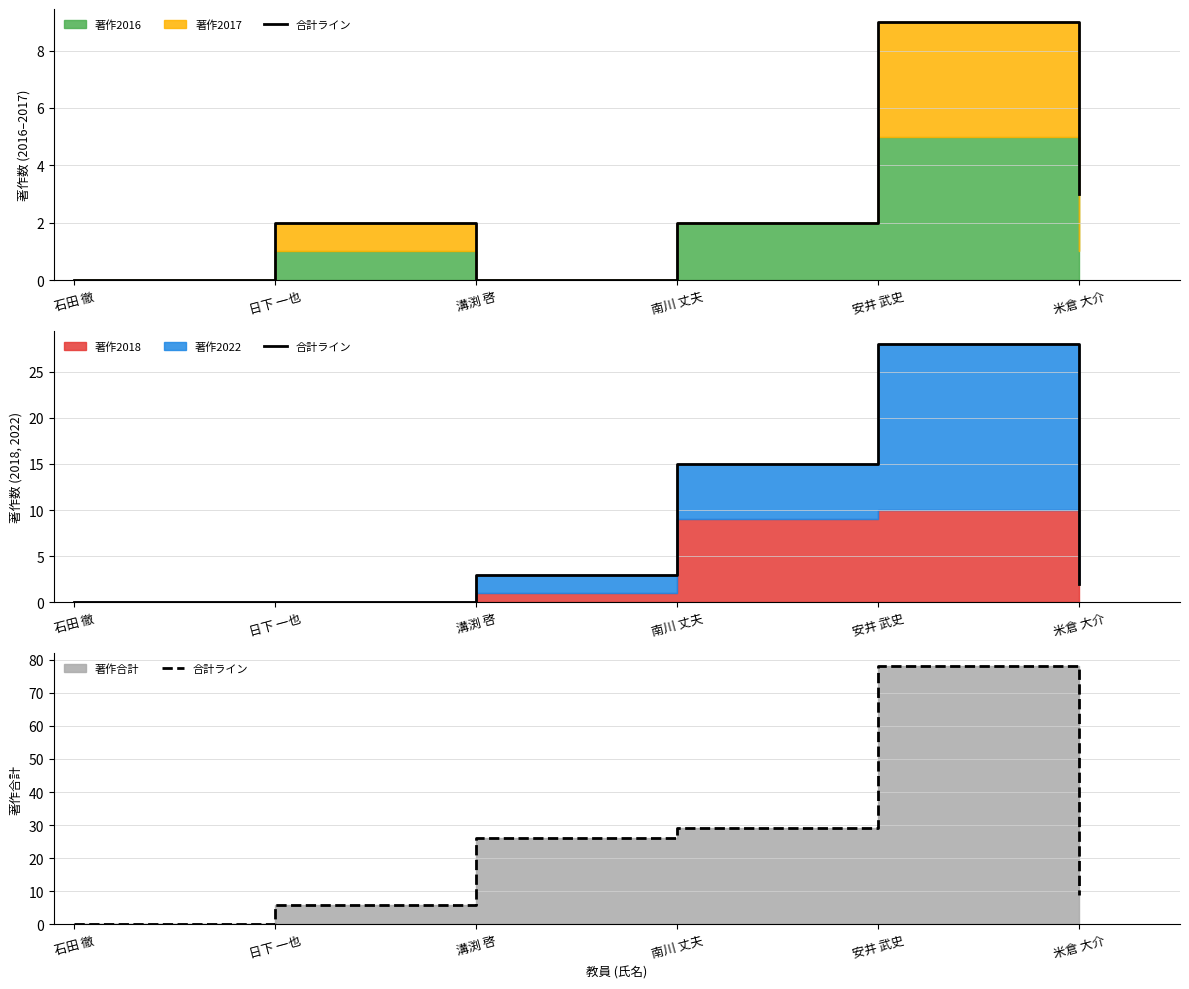

Count the number of values greater than 26.

2